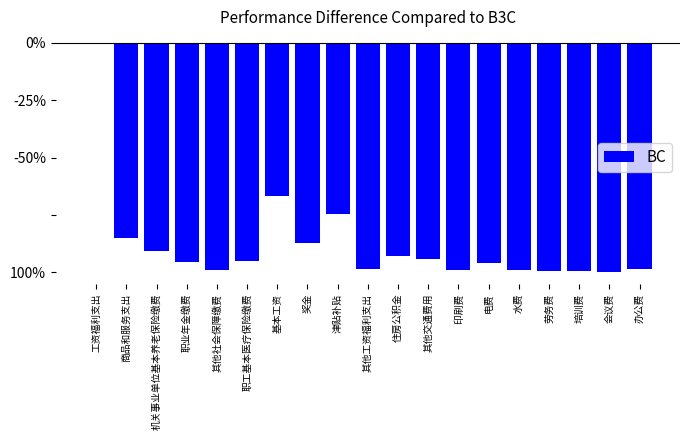

Where does the data first go above -95?

工资福利支出